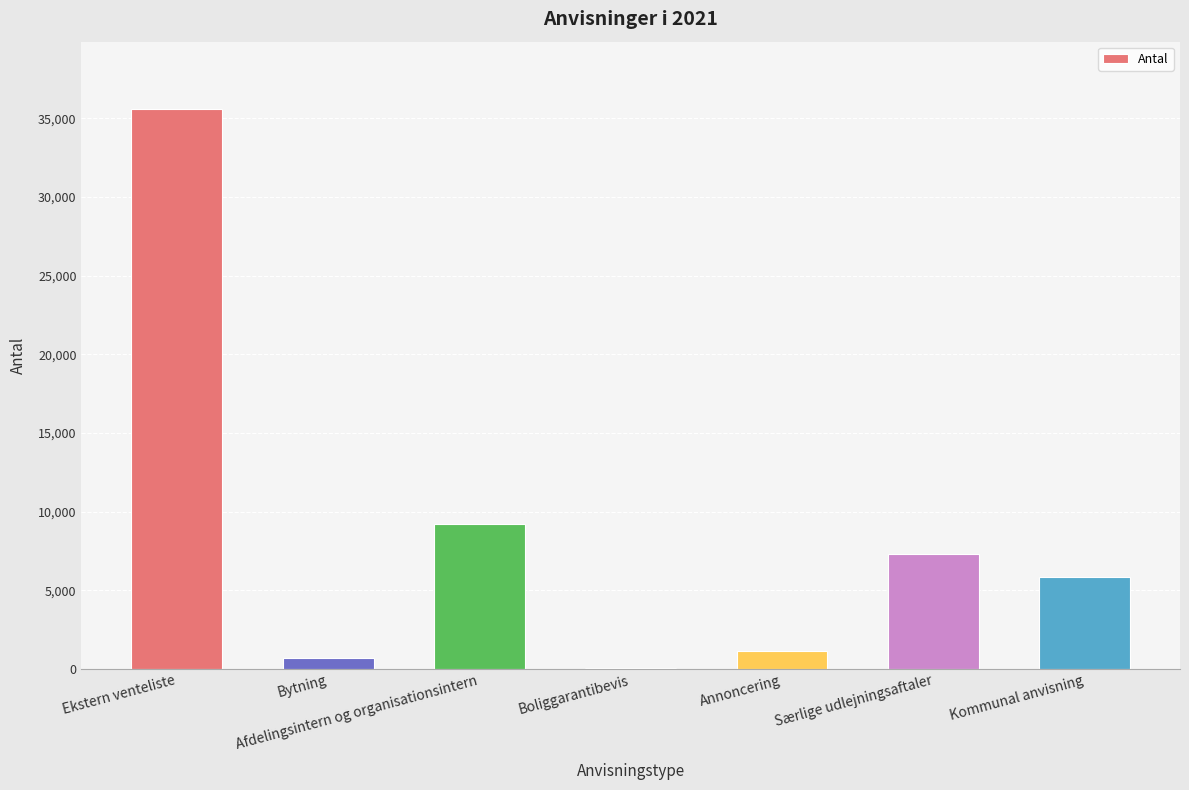

True or false: the data shows 1153 at Annoncering.

True